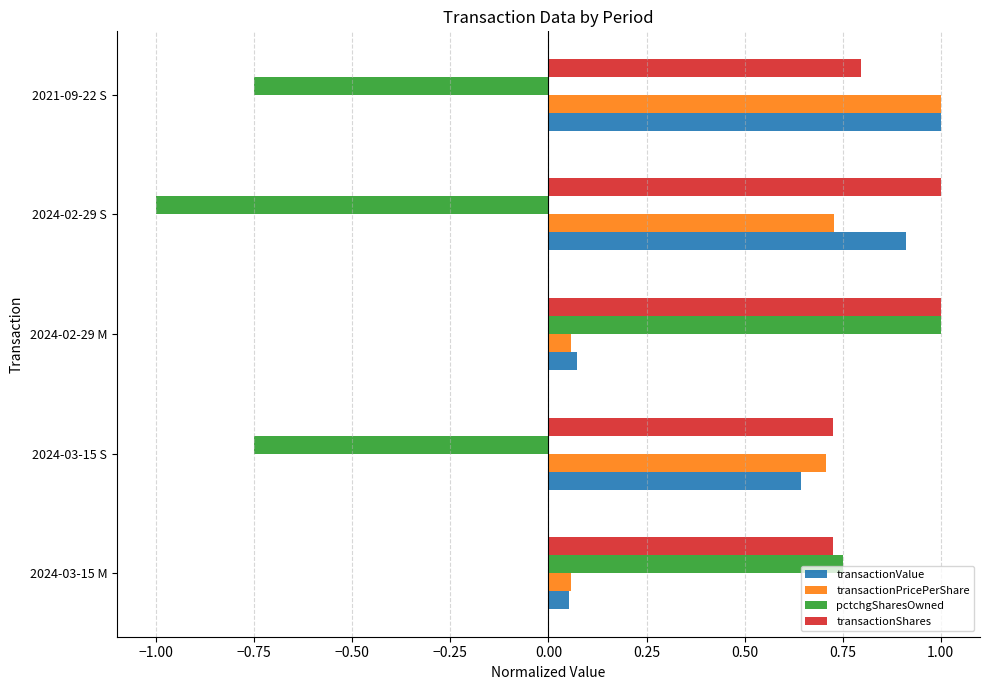

Rank the series at 2024-02-29 S from highest to lowest value.

transactionShares, transactionValue, transactionPricePerShare, pctchgSharesOwned